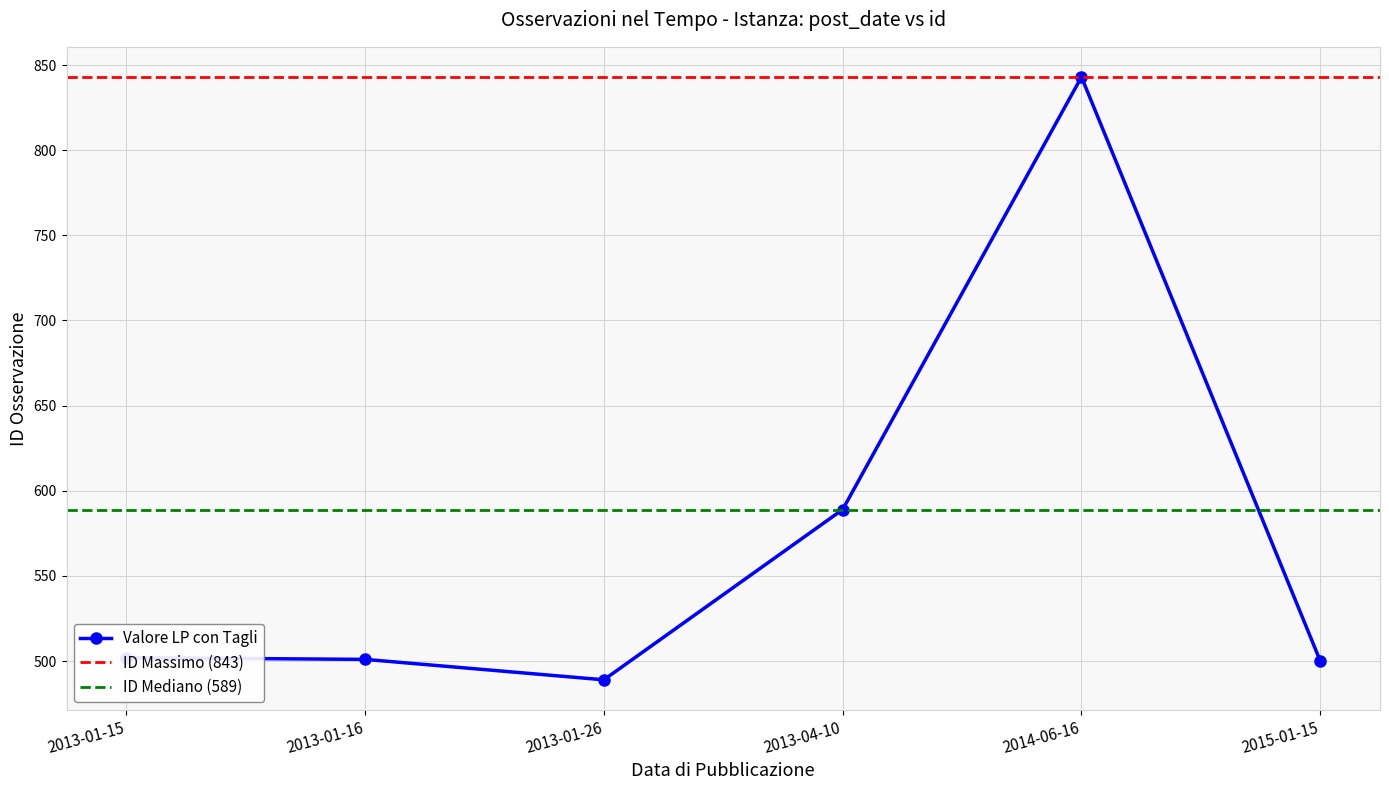

What is the difference between the maximum and minimum values?

354